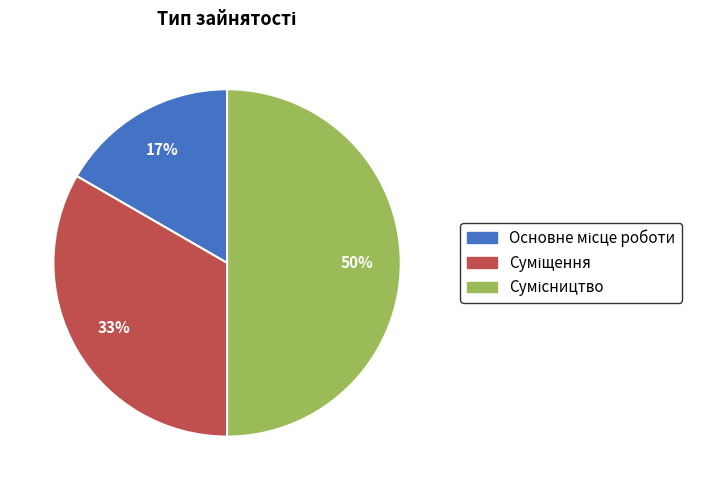

To the nearest percent, what is the difference between the largest and smallest slice percentages?

33%